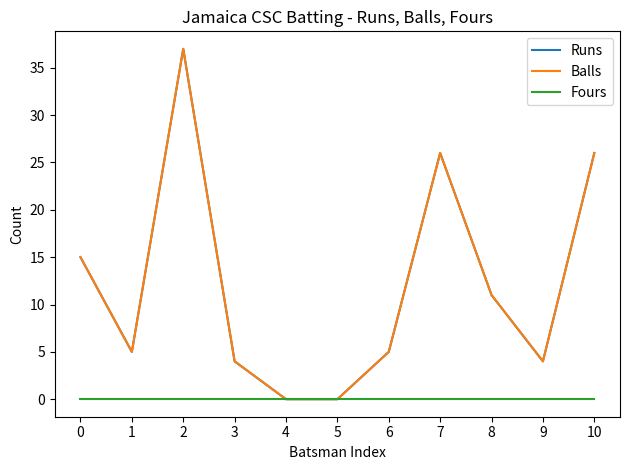

Does the chart display data point markers on the line(s)?

No